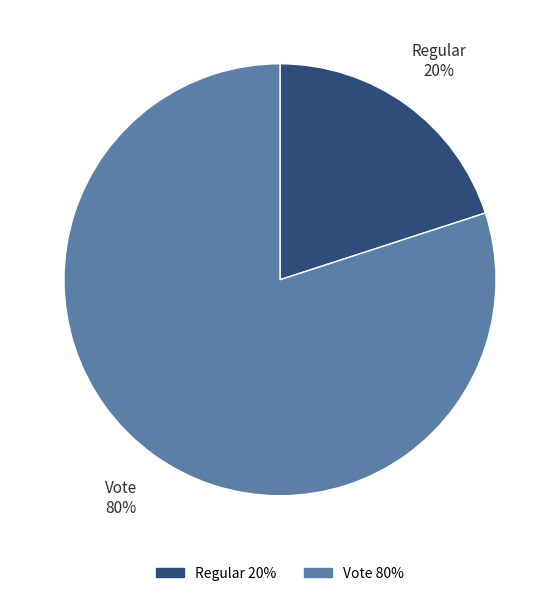

Count the number of slices in the pie.

2